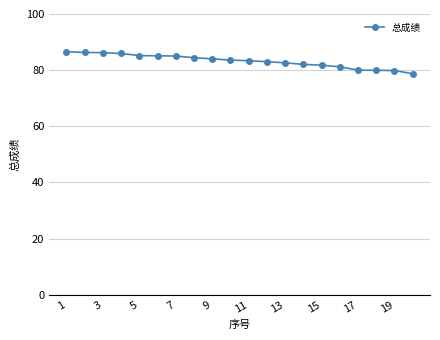

What is the value of the 11th point from the left?

83.4